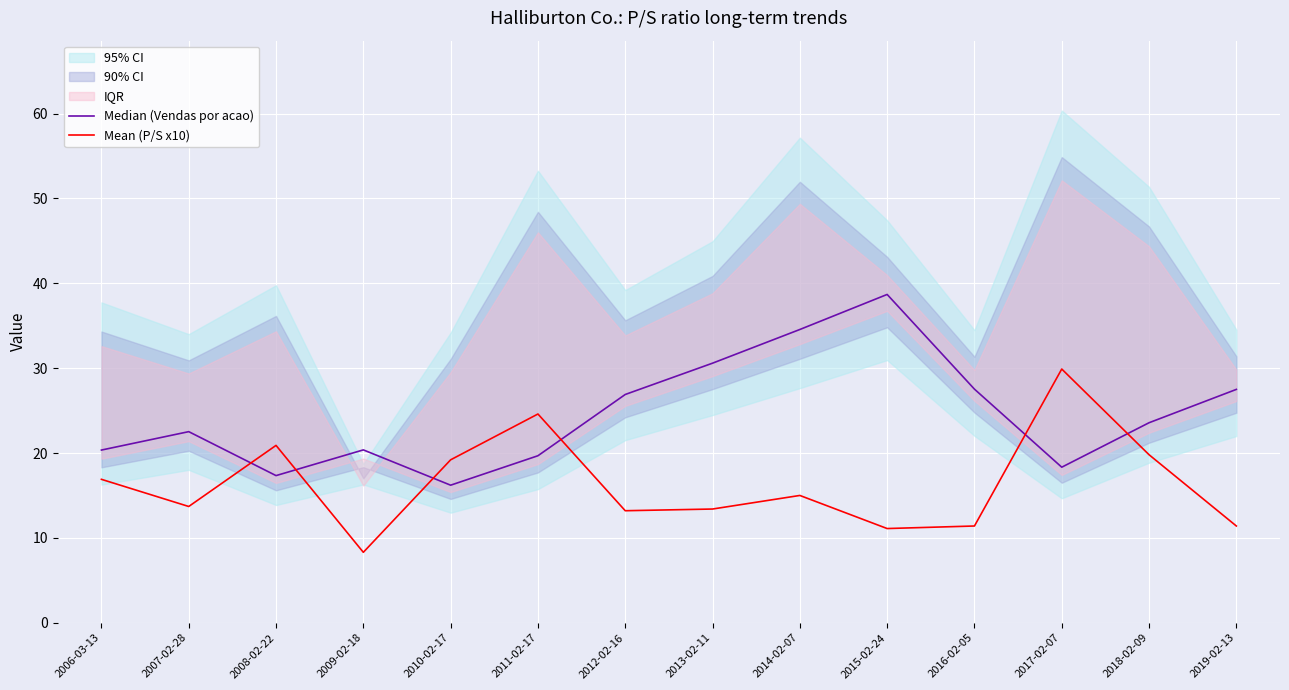

What is the label of the 8th point from the right?

2012-02-16